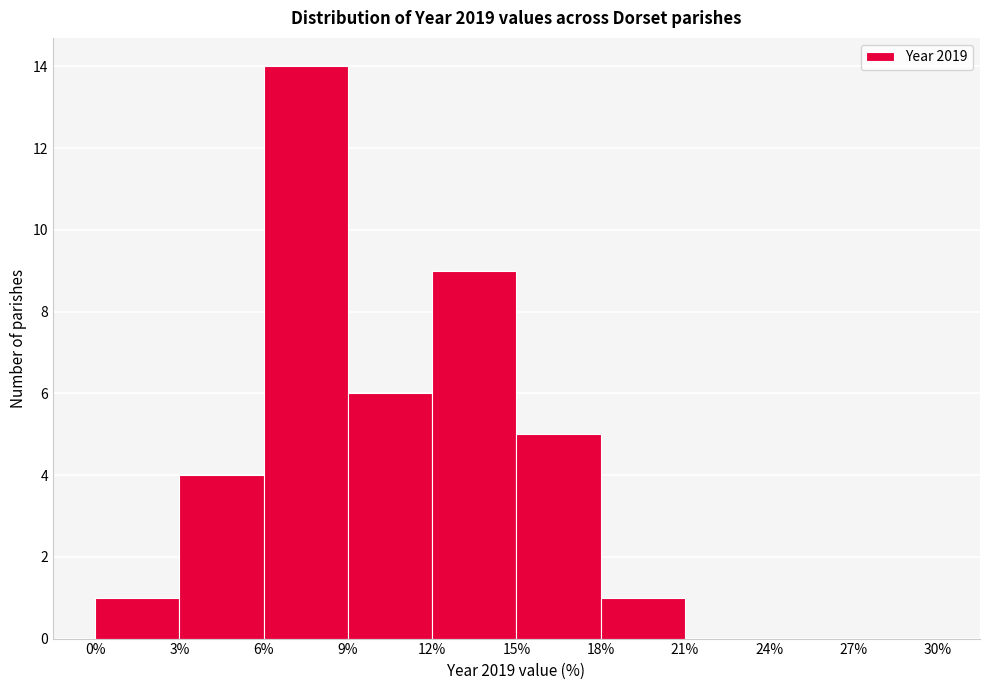

Reading left to right, transcribe this chart: for each bar, give the range it covers on the x-axis and its height. The values are not printed on the chart, so give them approximately, as read against the axis.

0% to 3%: 1
3% to 6%: 4
6% to 9%: 14
9% to 12%: 6
12% to 15%: 9
15% to 18%: 5
18% to 21%: 1
21% to 24%: 0
24% to 27%: 0
27% to 30%: 0